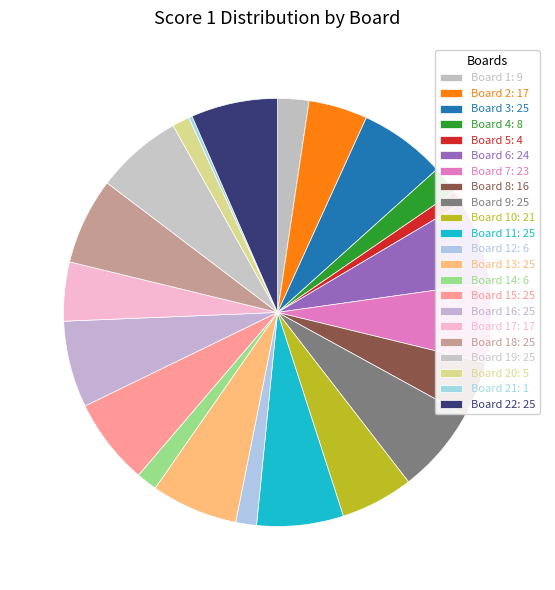

How many slices are in this pie chart?

22